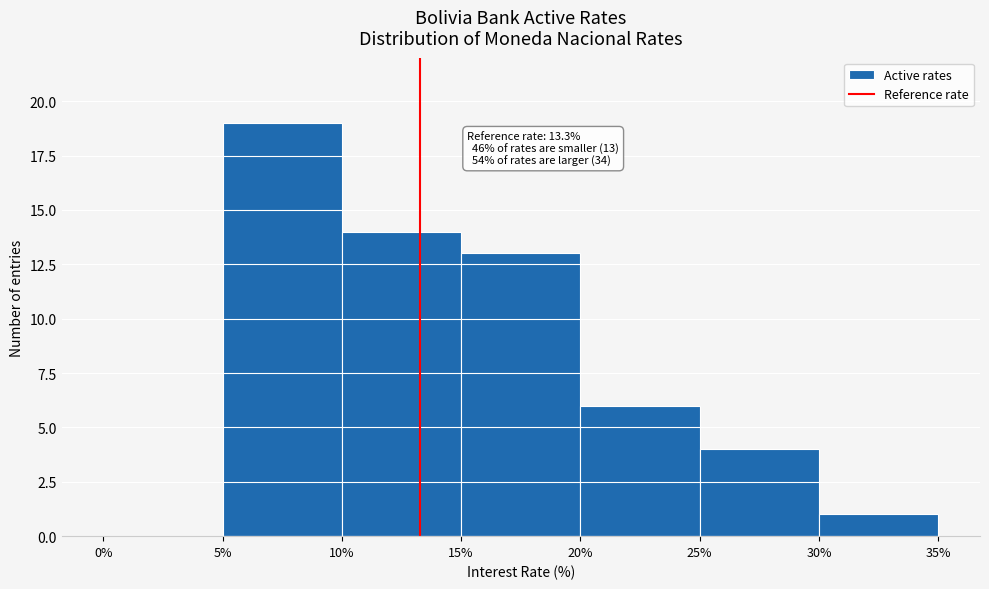

Which range on the x-axis has the tallest bar?

5% to 10%